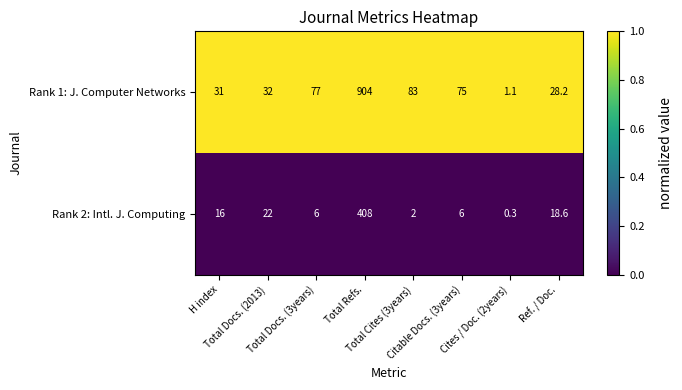

Which series has the largest range (max minus min)?

Rank 1: J. Computer Networks